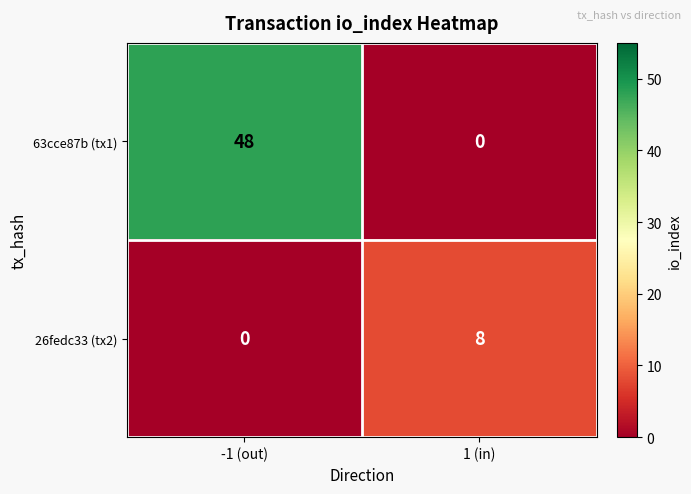

At which category does the chart reach its peak across all series?

-1 (out)